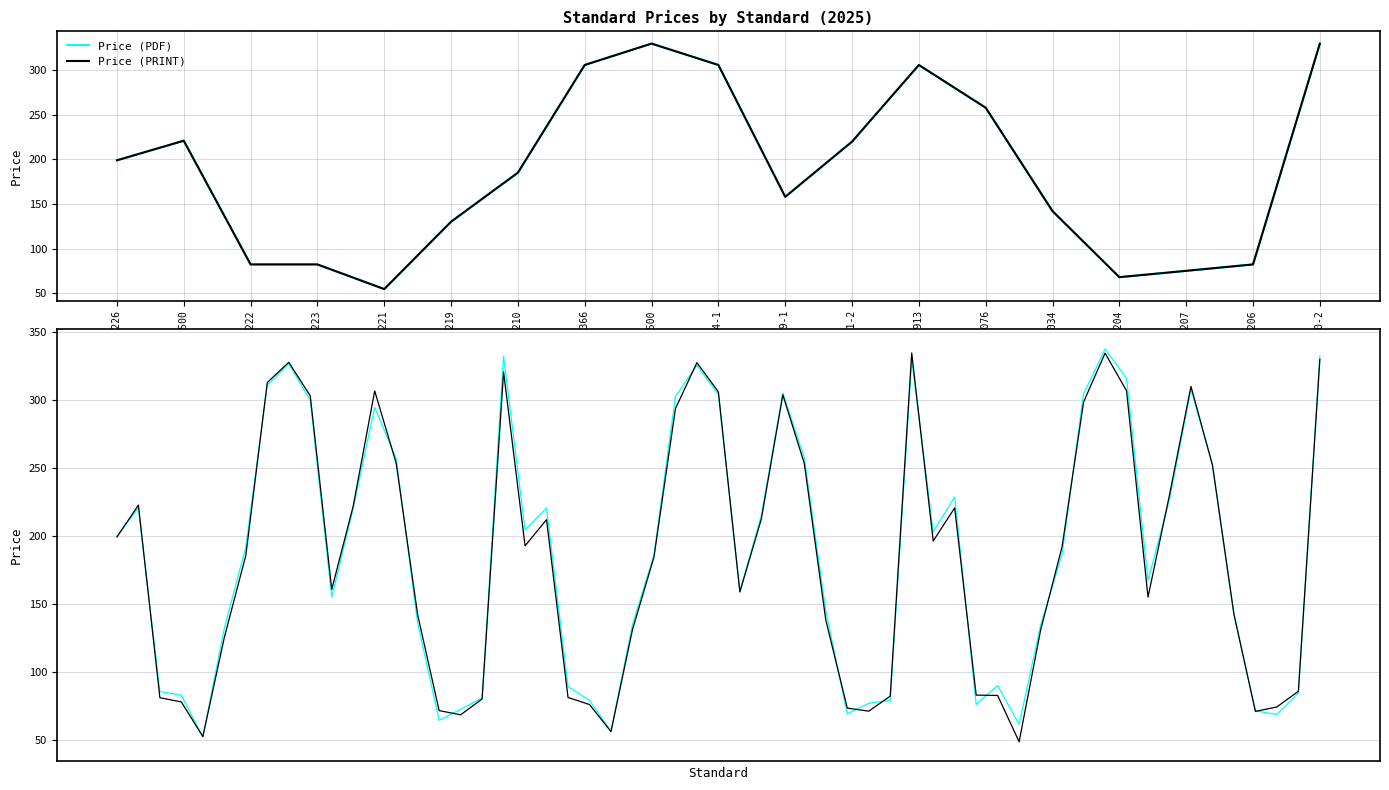

Which label corresponds to the largest value in the chart?

BS ISO 30500